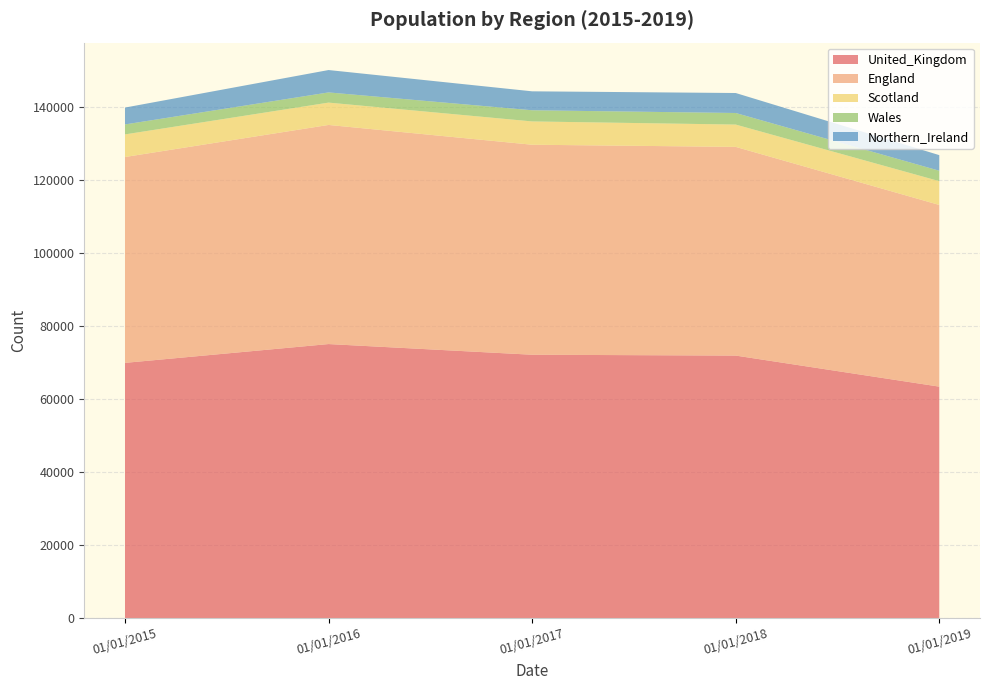

Reading left to right, what are all the values shown in this chart?

United_Kingdom: 69896	75044	72121	71890	63387
England: 56362	59992	57498	57138	49745
Scotland: 6189	6118	6380	6111	6516
Wales: 2730	2788	3056	3170	2852
Northern_Ireland: 4615	6127	5187	5471	4272